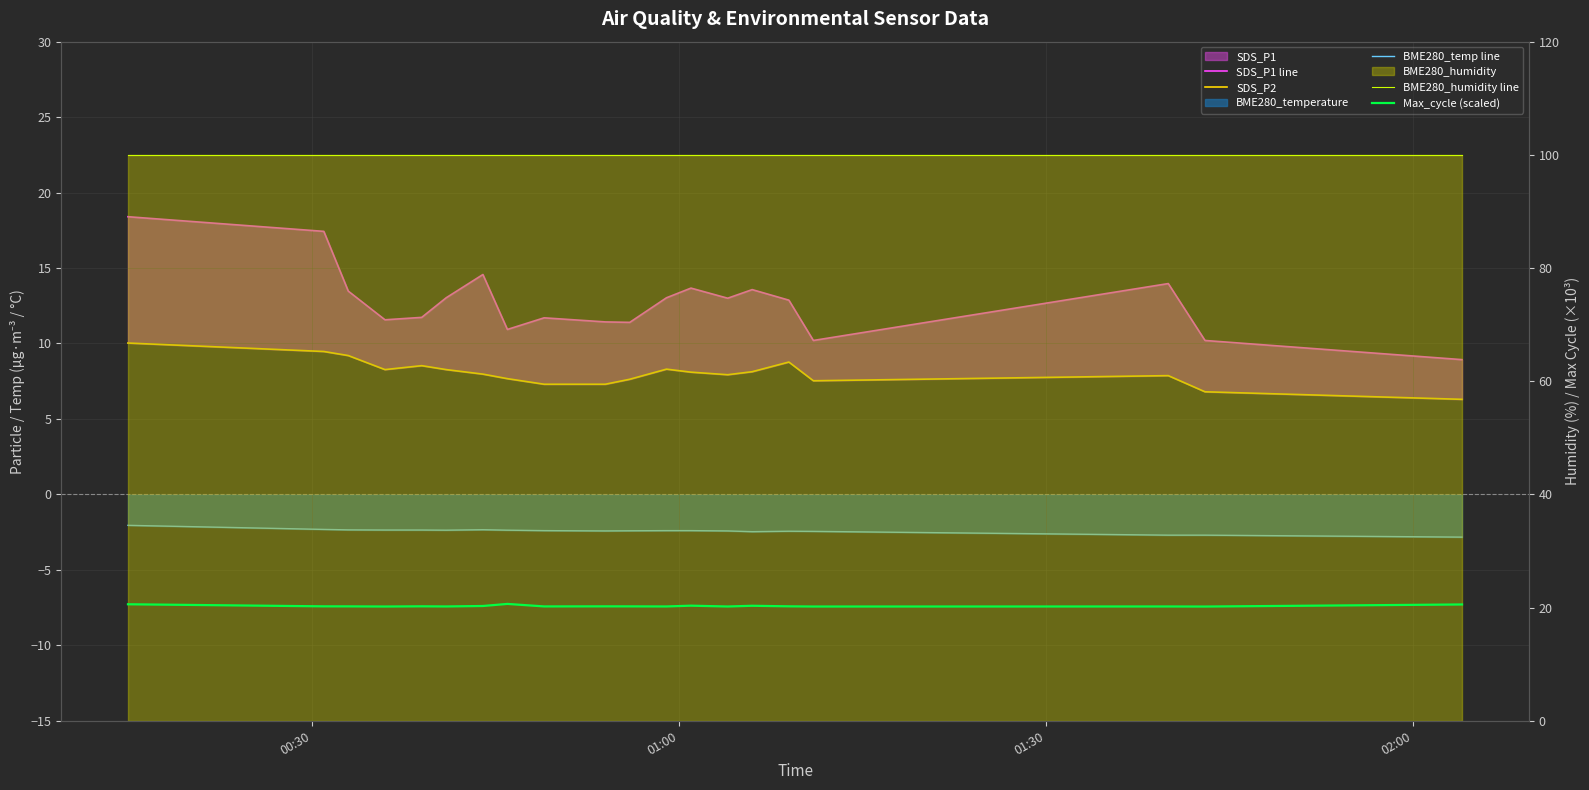

At which category does the chart reach its peak across all series?

00:30